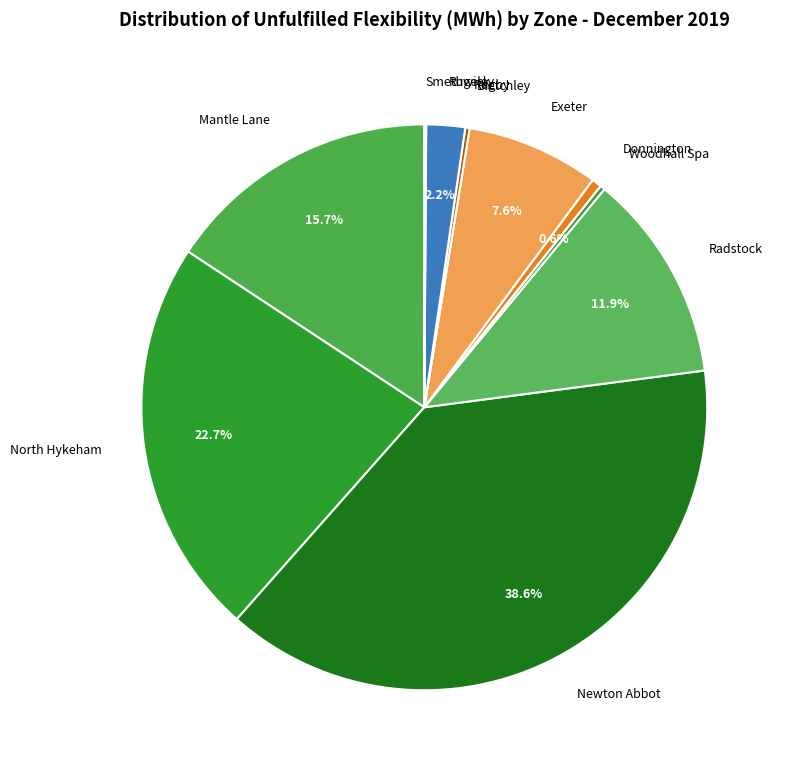

Is there any slice that represents more than half of the pie?

No